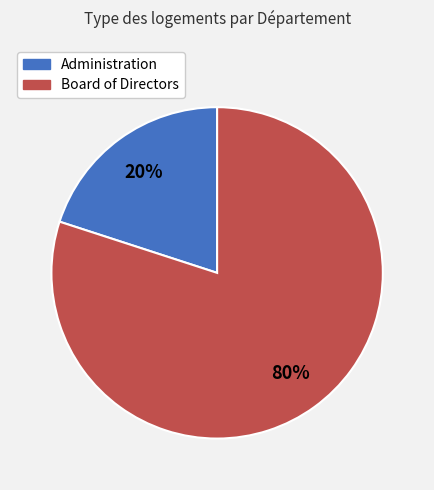

What is the smallest slice in the pie chart?

Administration